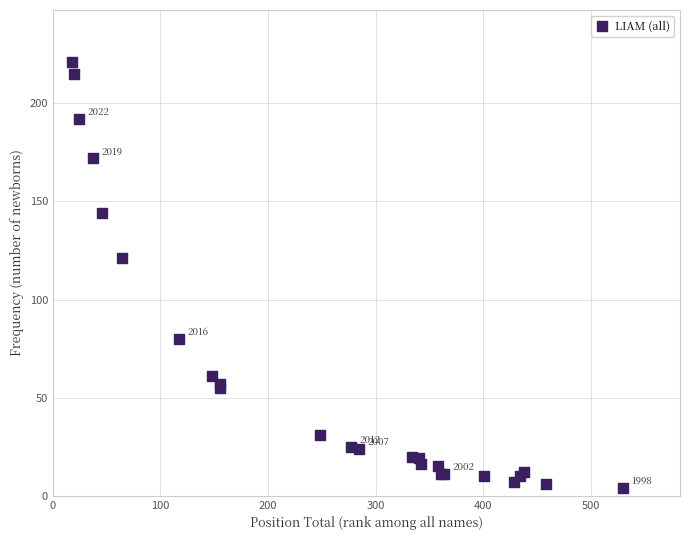

What Y value in the scatter plot is closest to 112?

121